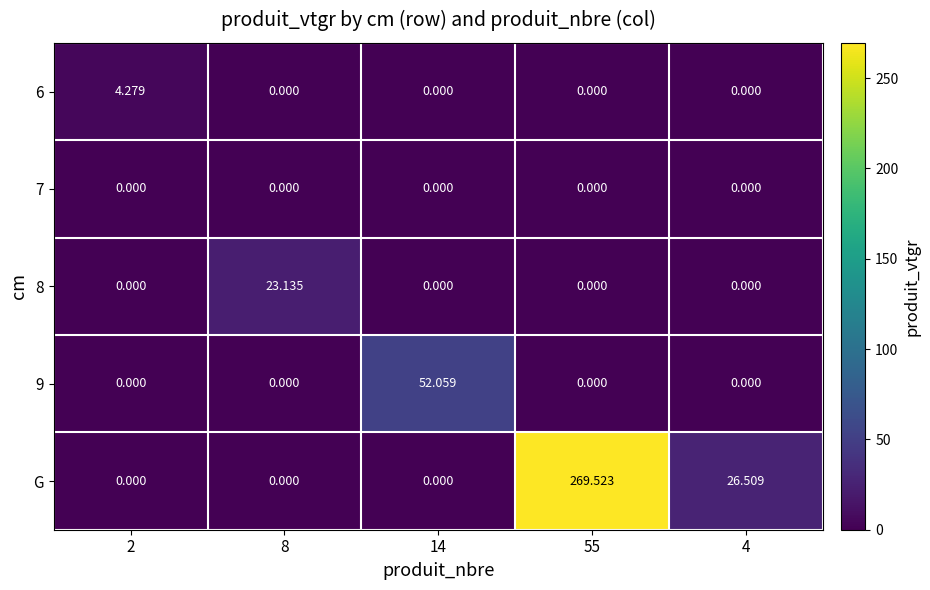

Which series has the largest range (max minus min)?

G